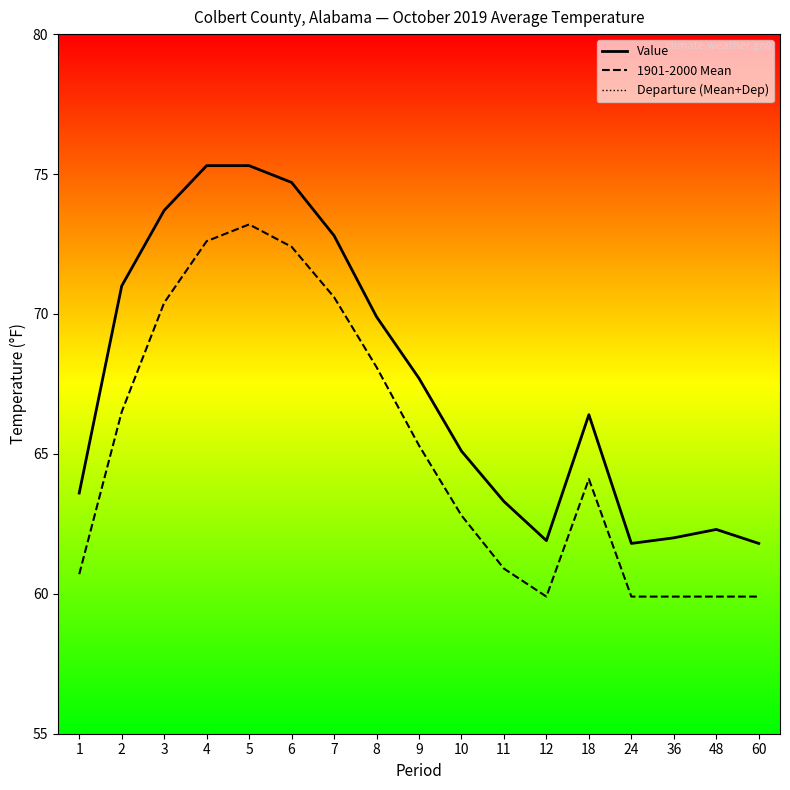

Does the chart have visible grid lines?

No